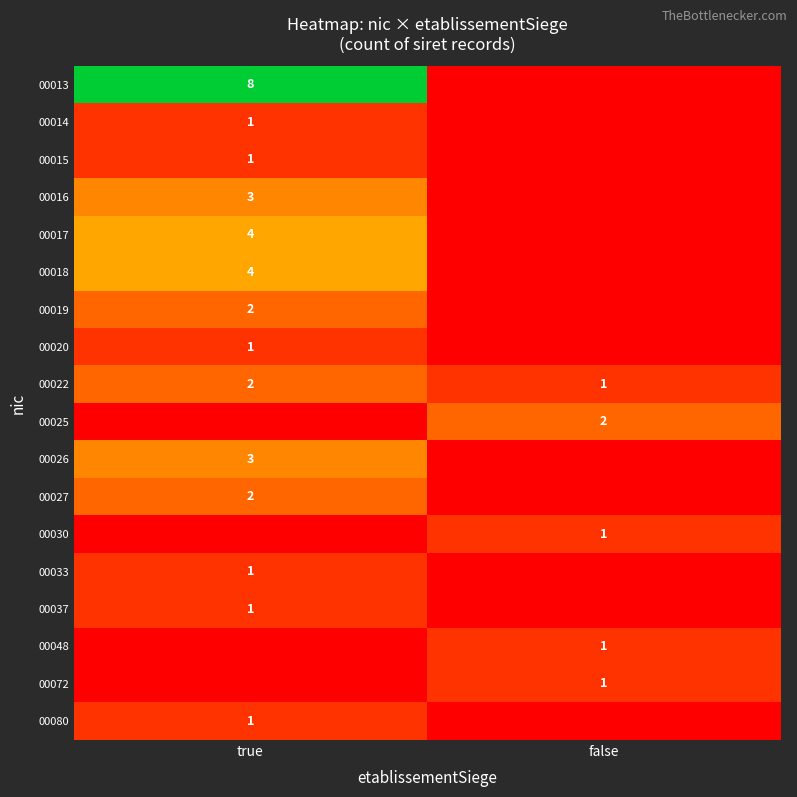

The value of 00072 at false is 2. True or false?

False